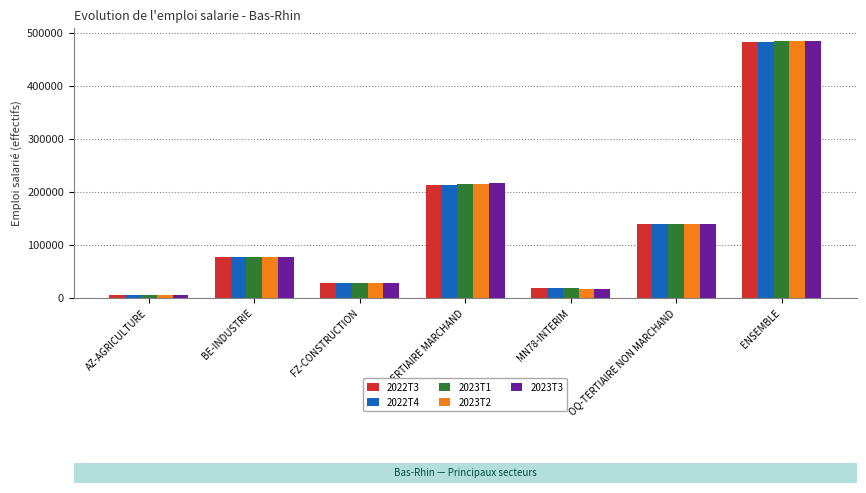

What is the maximum value shown in the chart?

484394.4